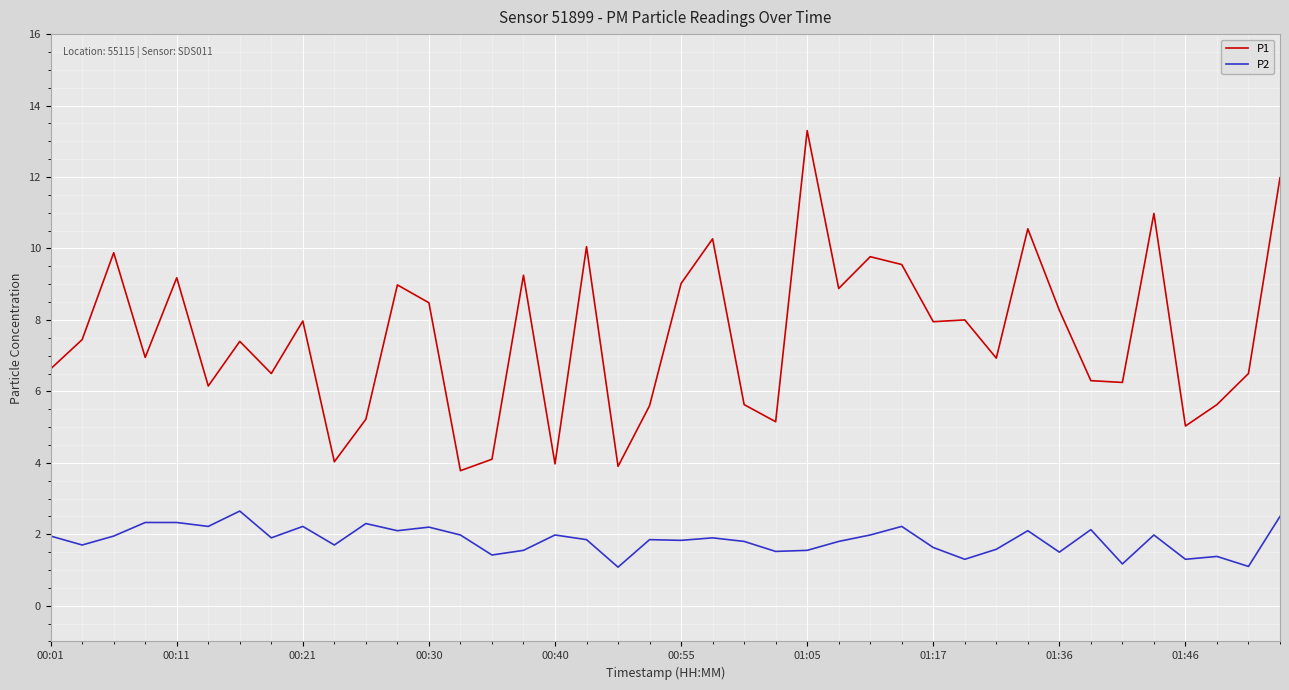

Which series has the largest range (max minus min)?

P1